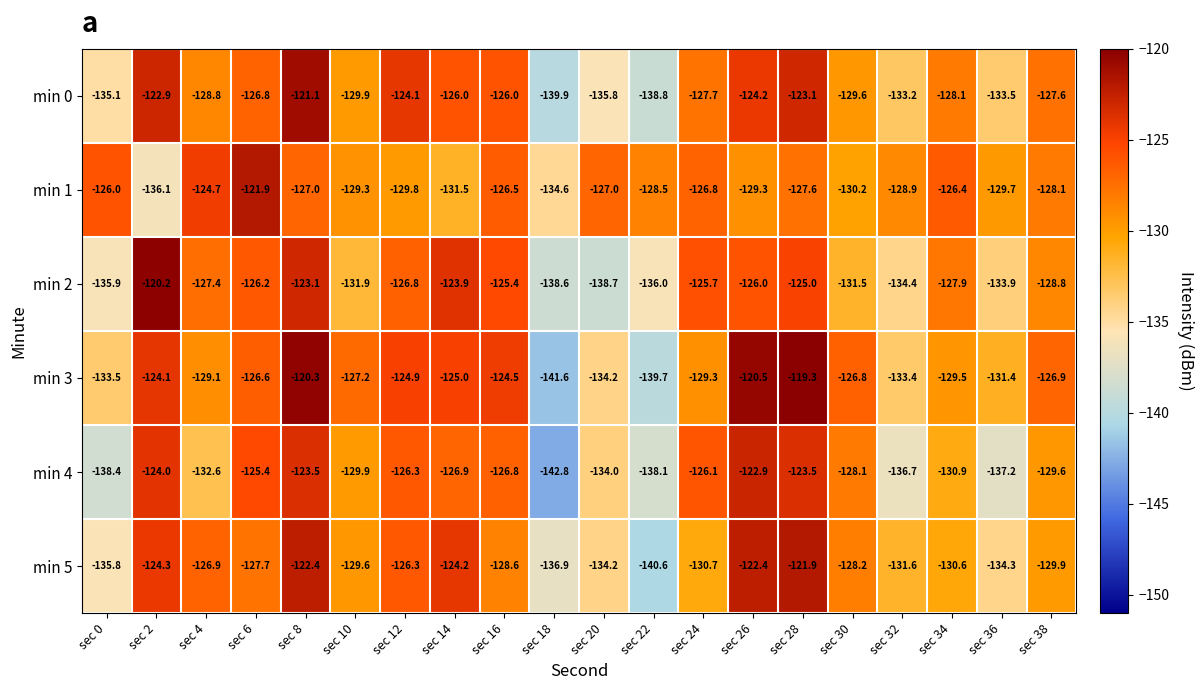

Between sec 34 and sec 36, which series saw the biggest shift?

min 4